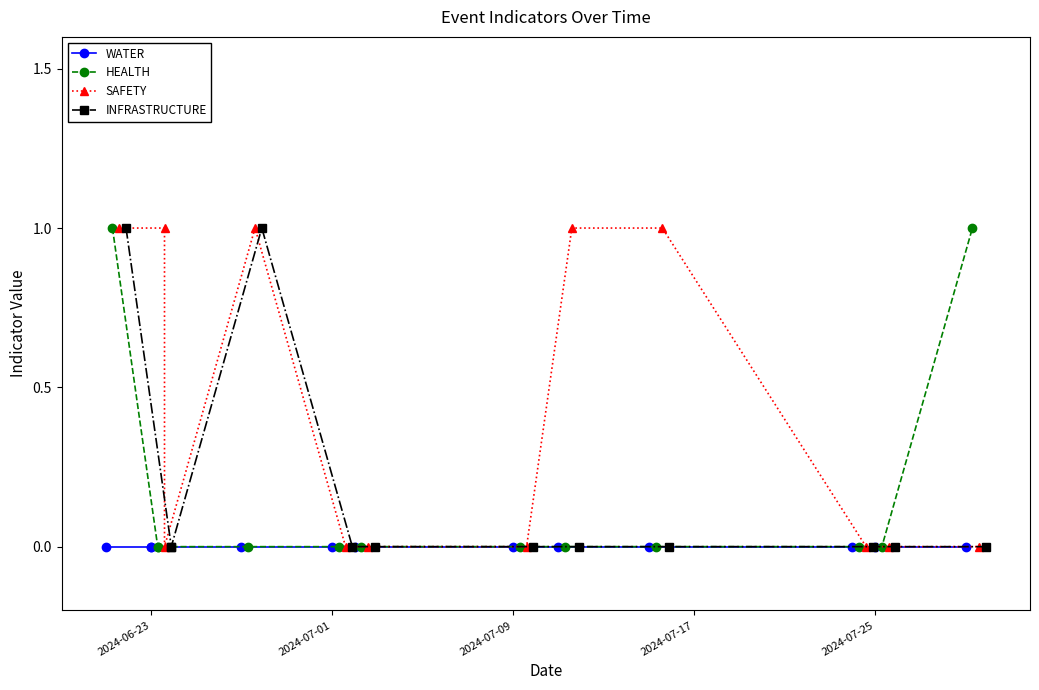

True or false: SAFETY and HEALTH intersect in this chart.

False